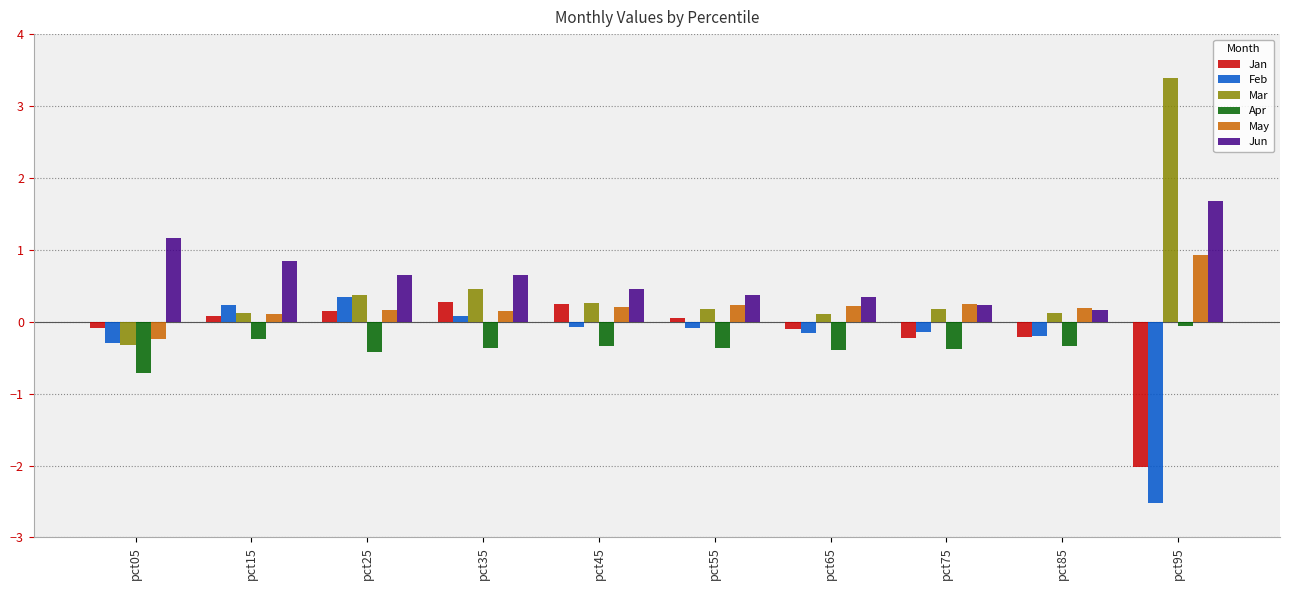

How many data points does each series have?

10